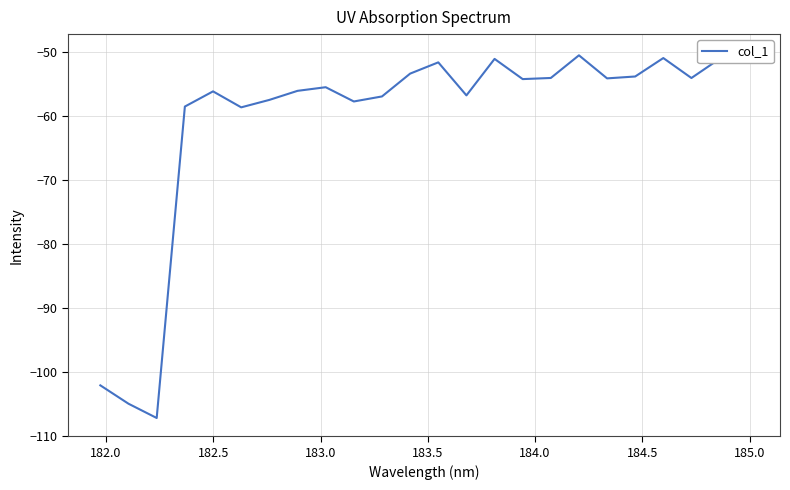

What is the value of the 10th point from the left?

-57.8